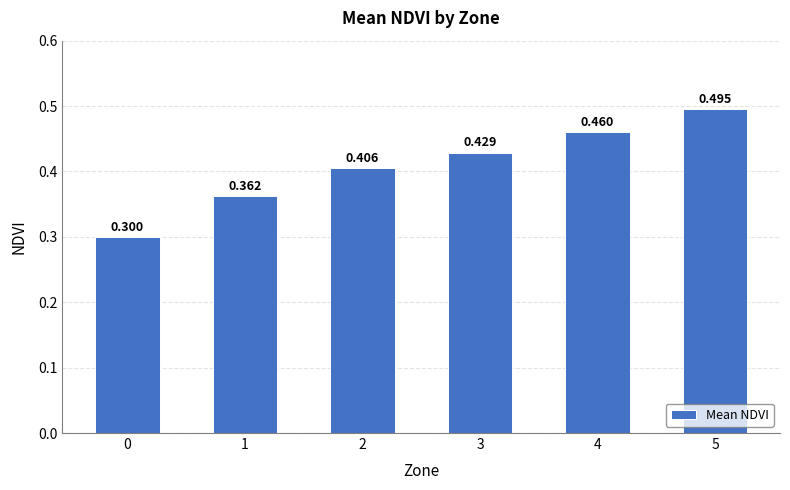

What is the greatest value displayed?

0.5